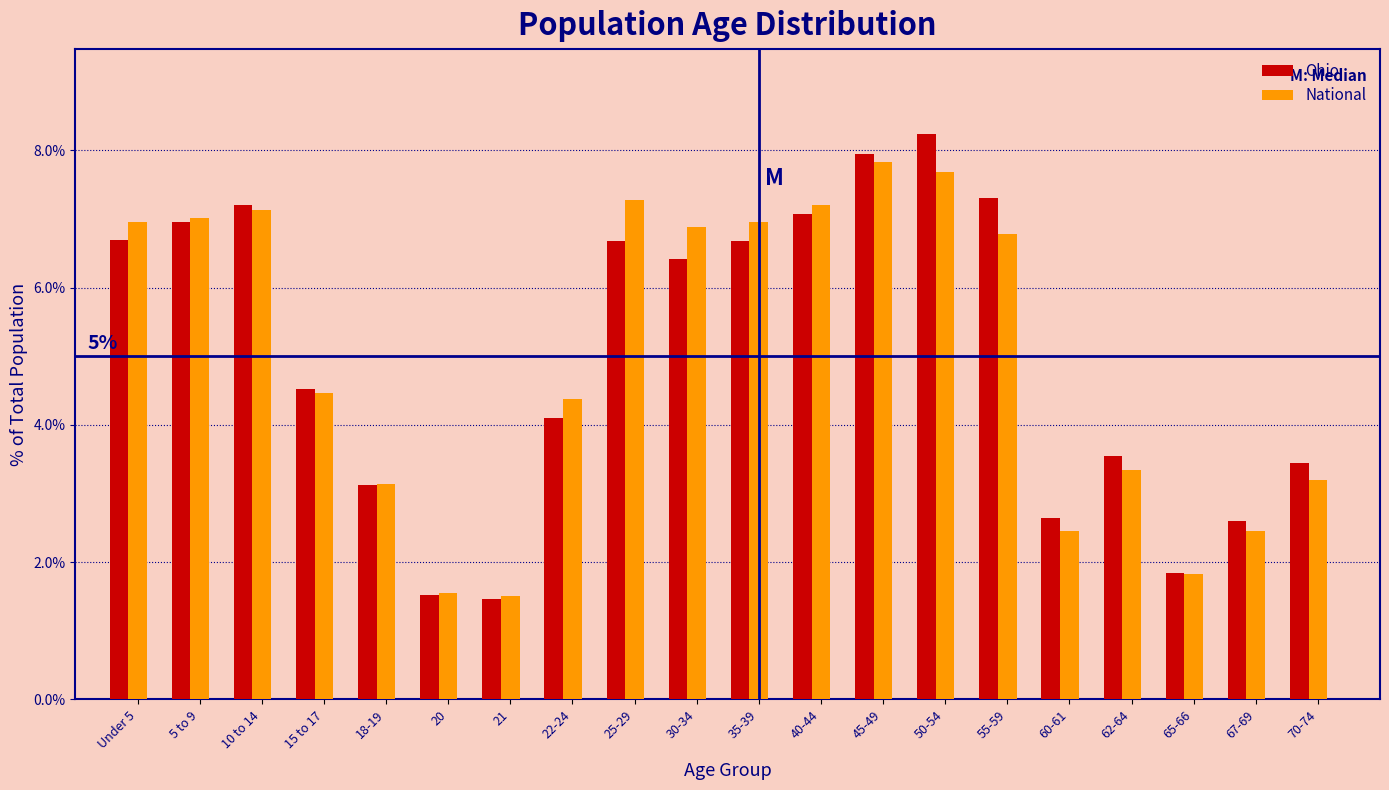

What is the lowest value of the National series?

1.5